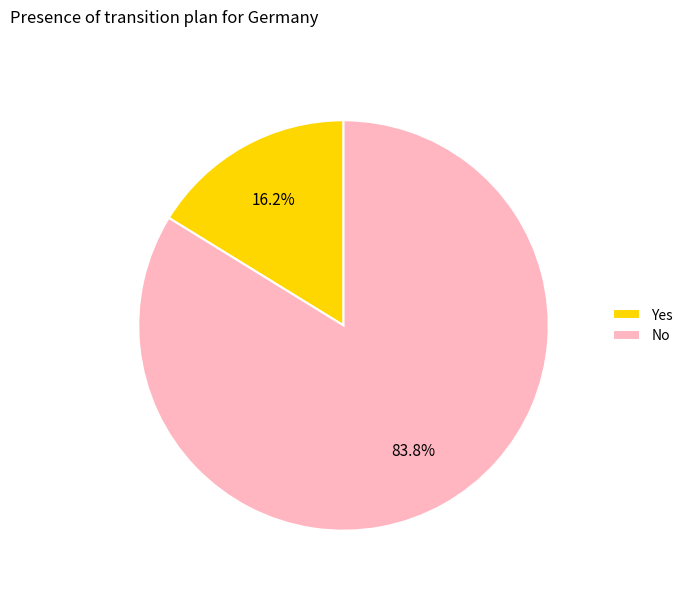

To the nearest percent, what portion does Yes represent?

16%